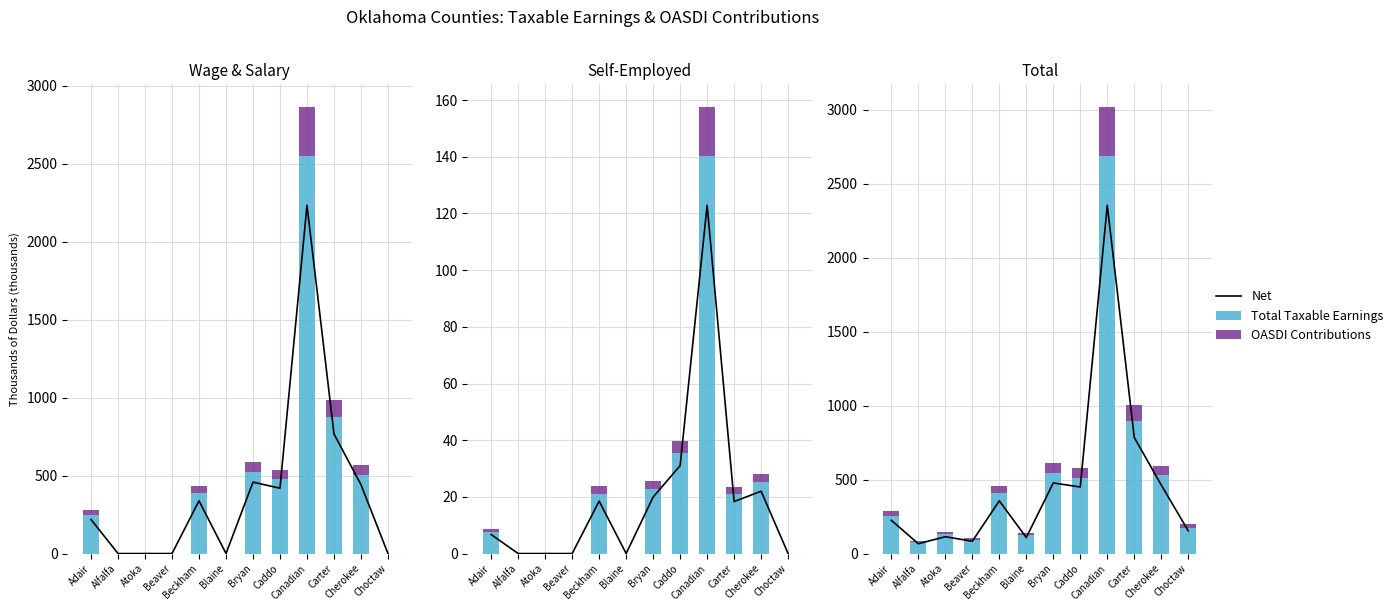

How many data points in Net are above 338?

6